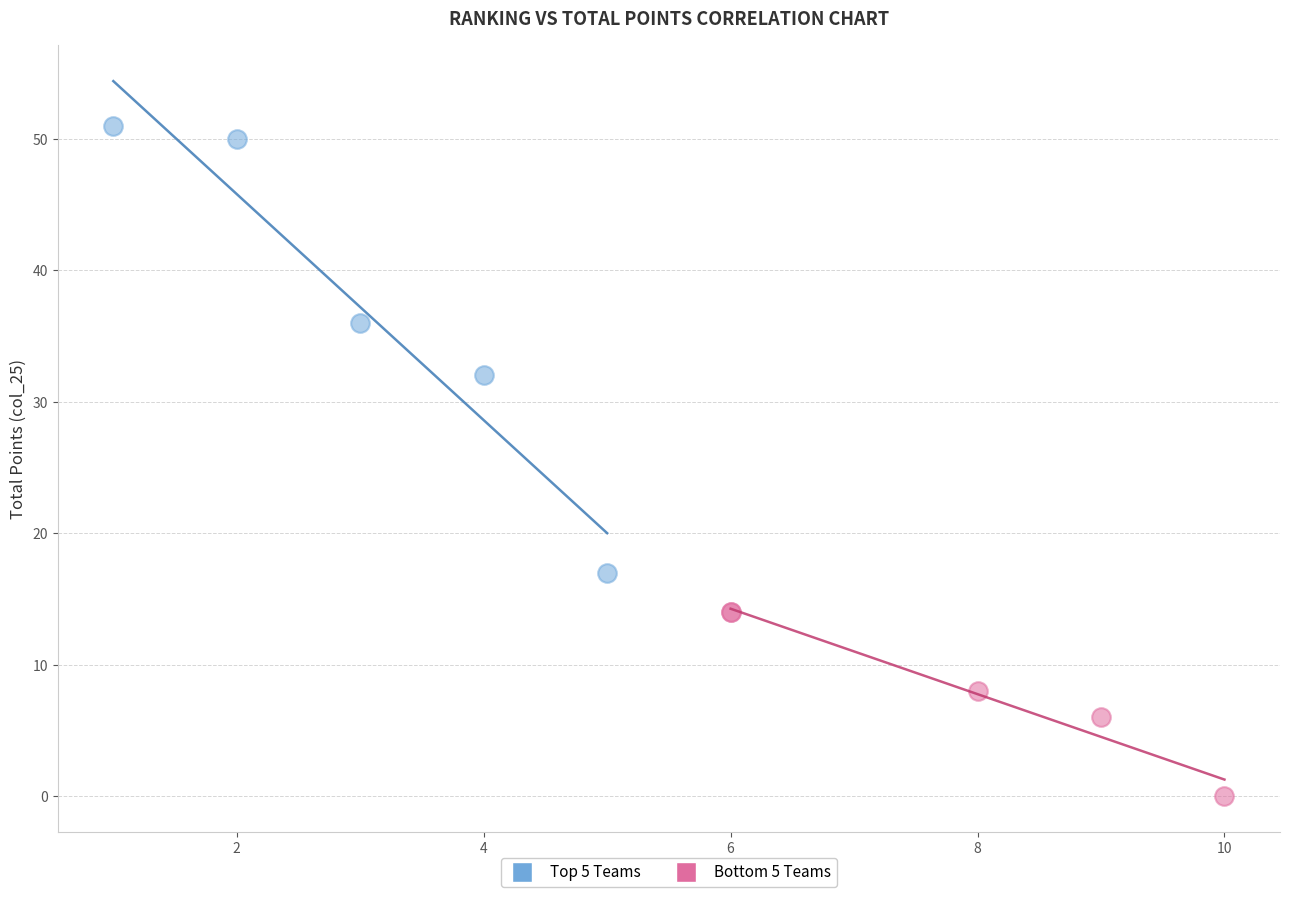

Which series contains the highest Y value?

Top 5 Teams